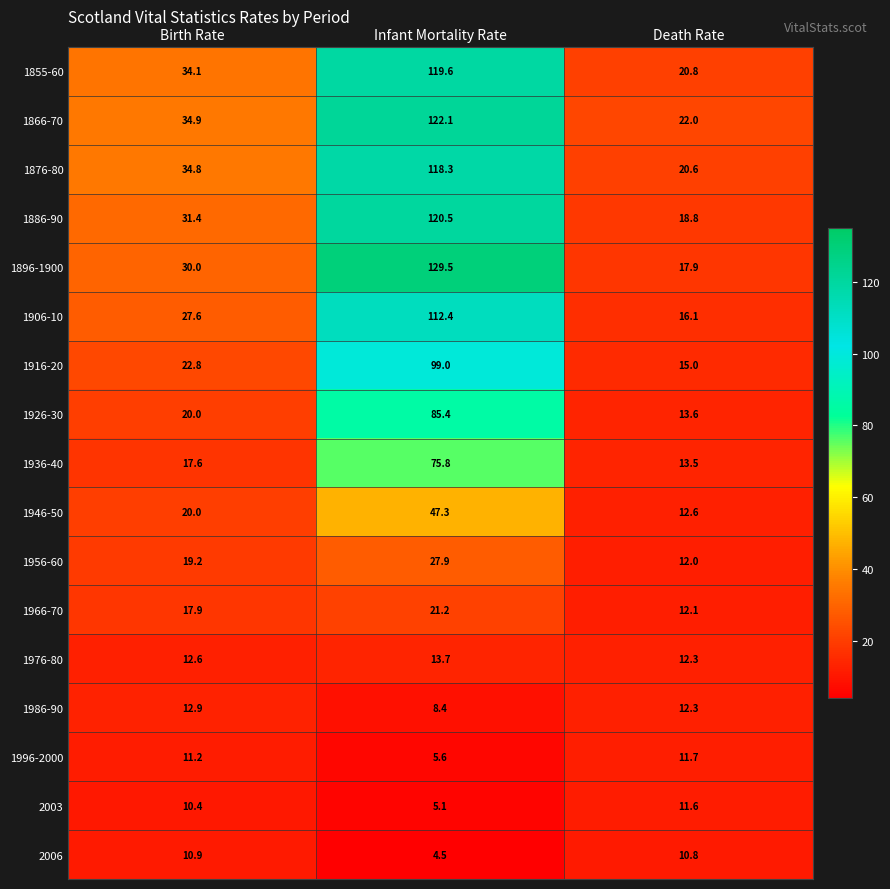

How many data points in 1996-2000 are above 11?

2